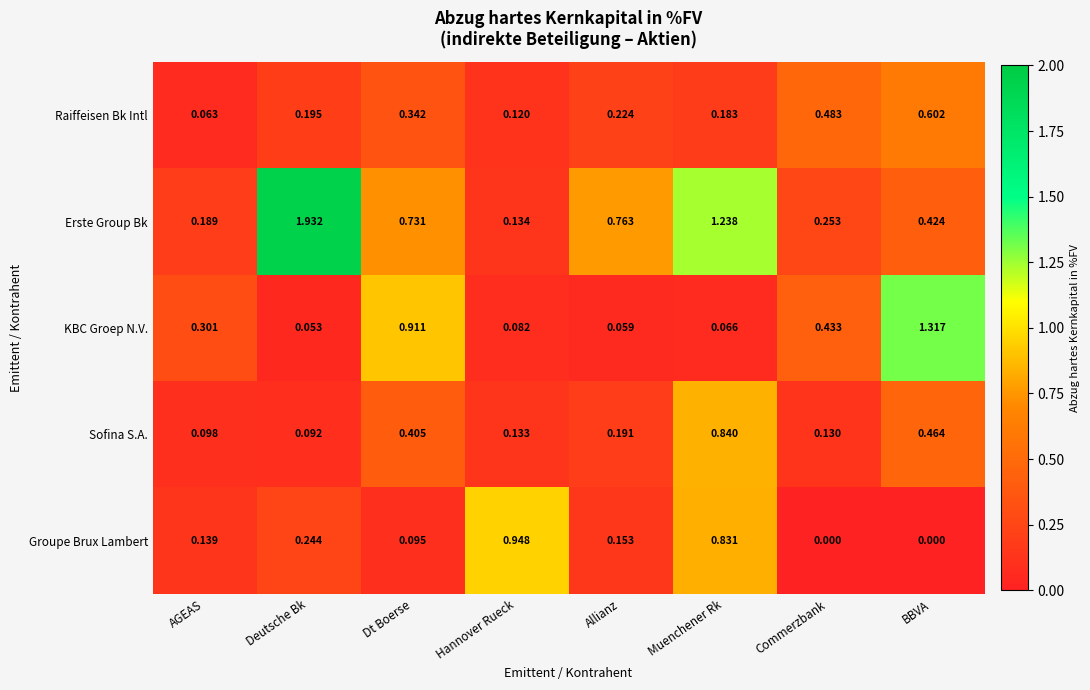

Where is Raiffeisen Bk Intl nearest to the value 0?

AGEAS